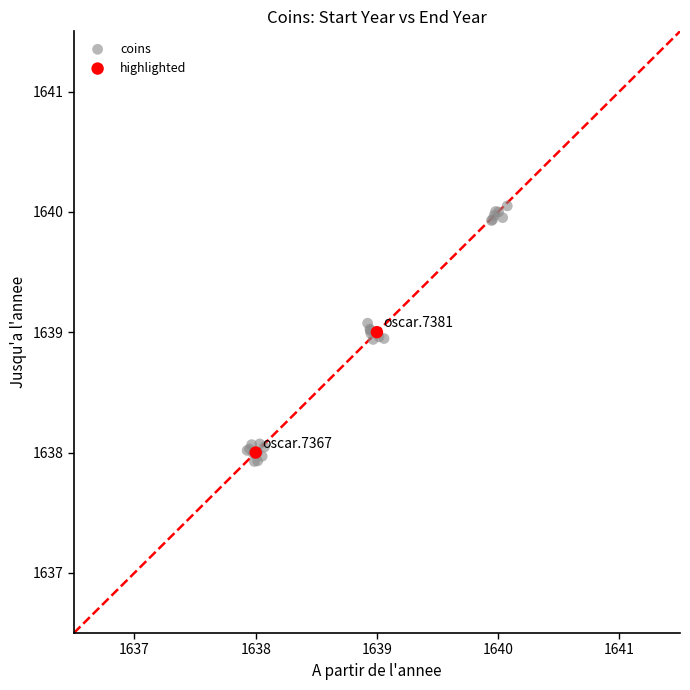

What are all the series names shown in the legend?

coins, highlighted